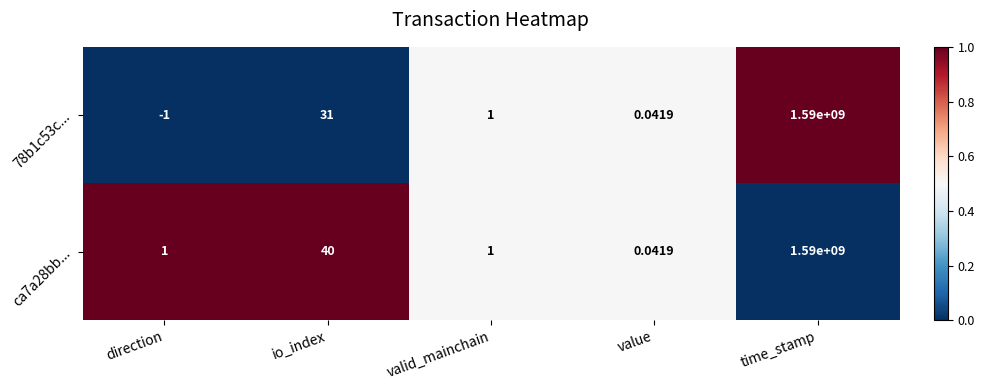

Which series changed the most between io_index and value?

ca7a28bb...